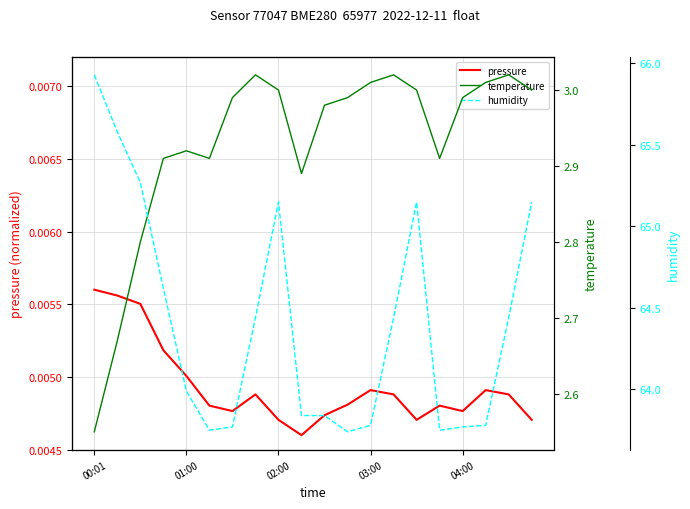

What is the highest value of the temperature series?

3.0